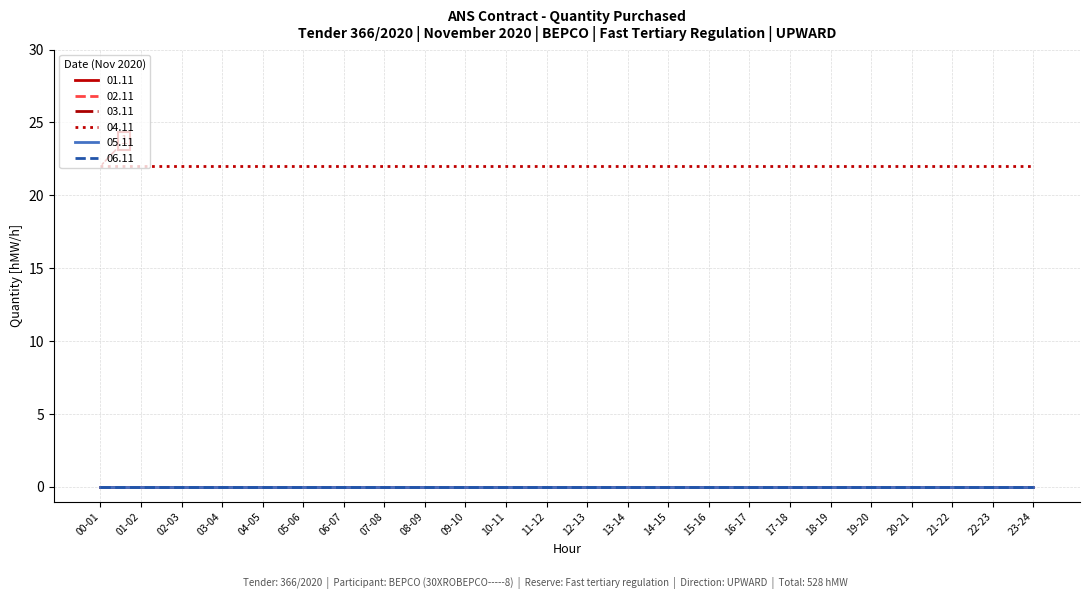

True or false: 01.11 has a value of 0 at 15-16.

True